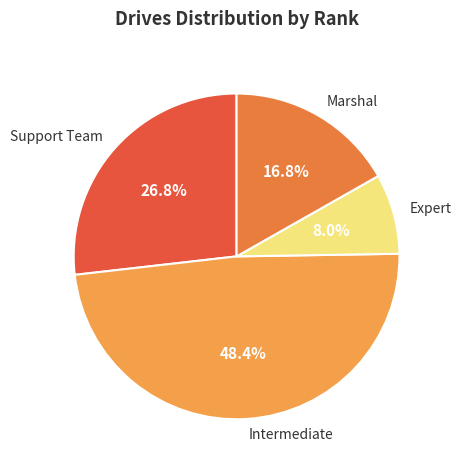

Count the number of slices in the pie.

4